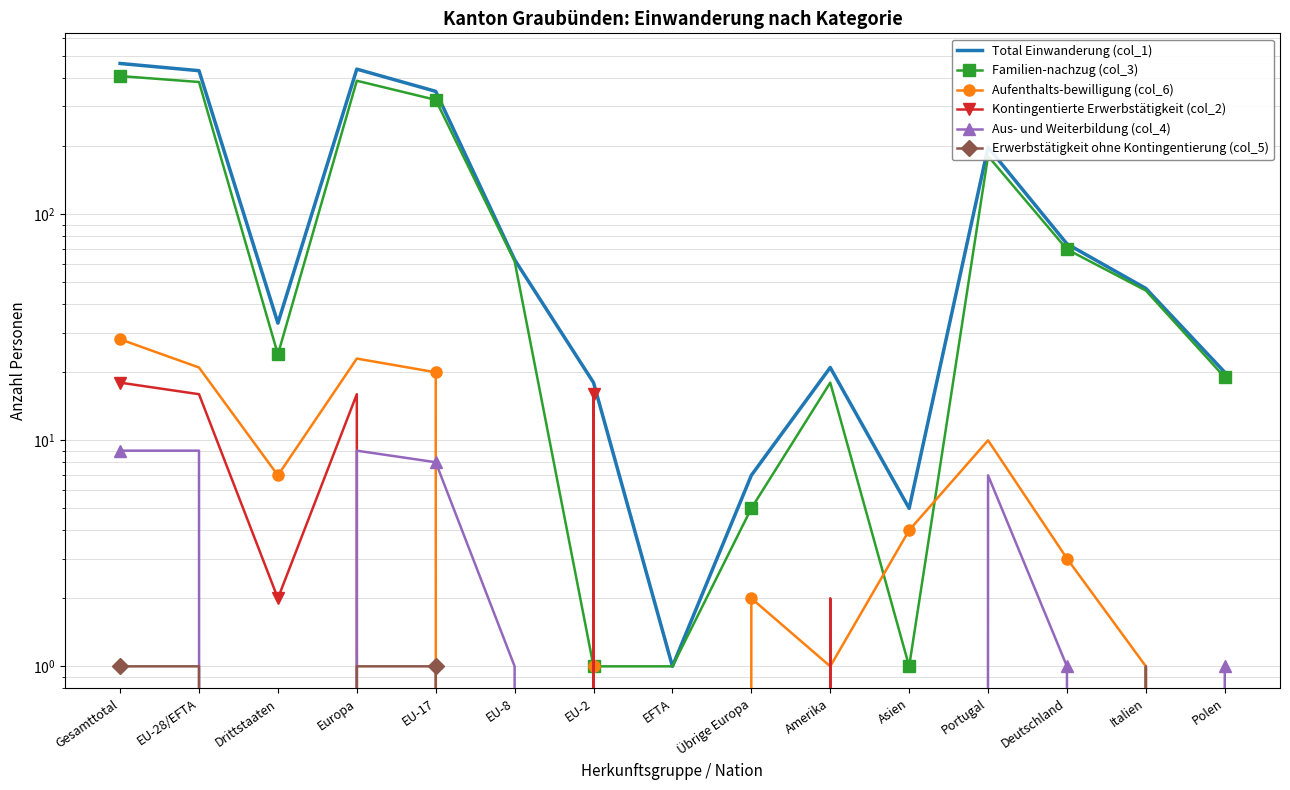

Is this an area chart (filled region under the line)?

No